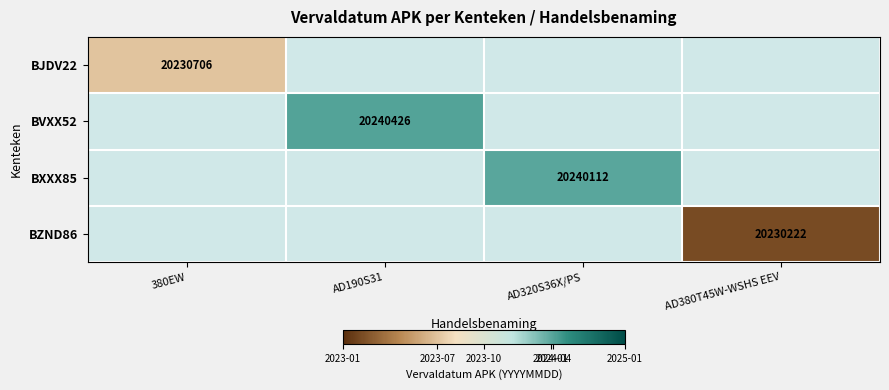

True or false: BZND86 has a value of 9187436 at AD380T45W-WSHS EEV.

False